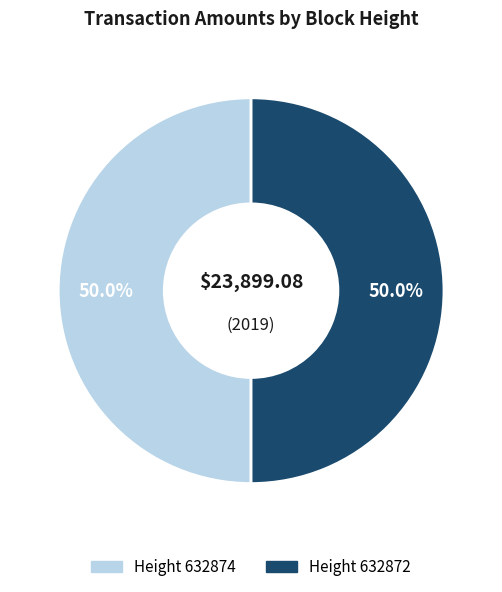

Rank the categories by value from lowest to highest.

632874, 632872